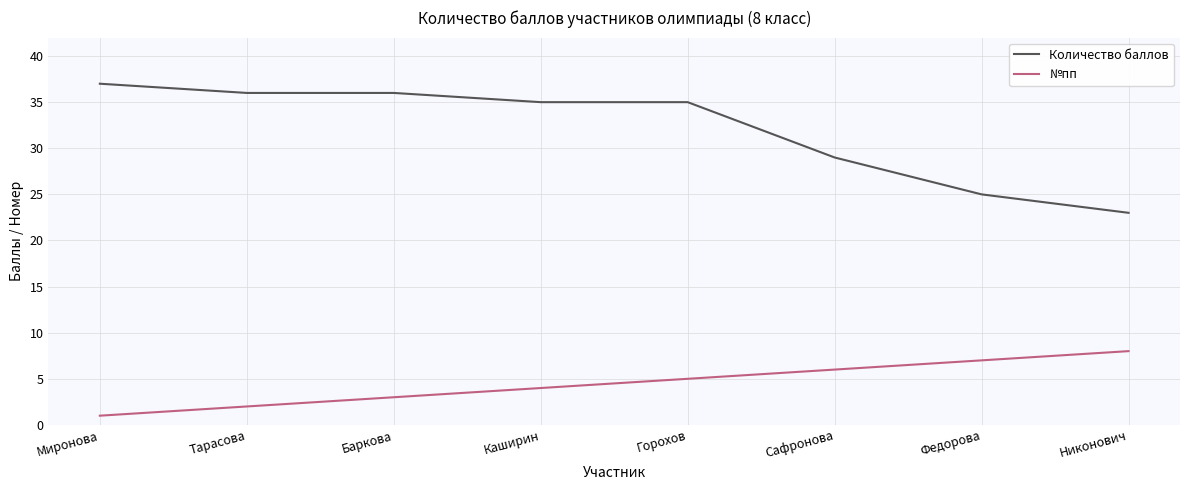

What position from the left is Сафронова?

6